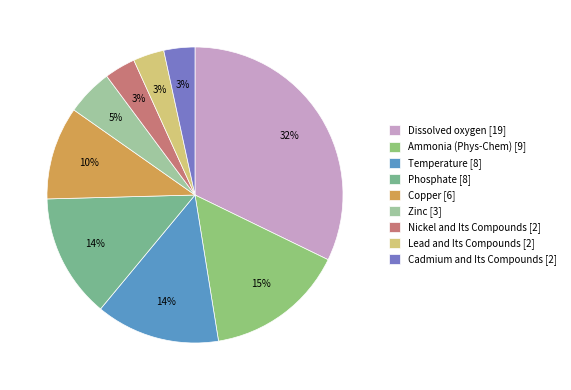

How many slices are in this pie chart?

9